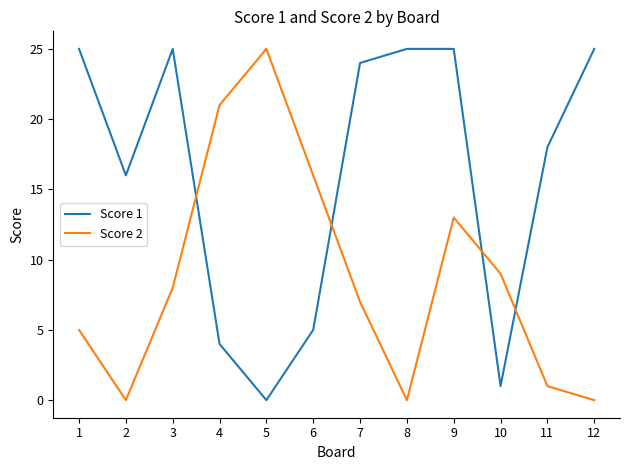

At 11, list the series in order from largest to smallest.

Score 1, Score 2